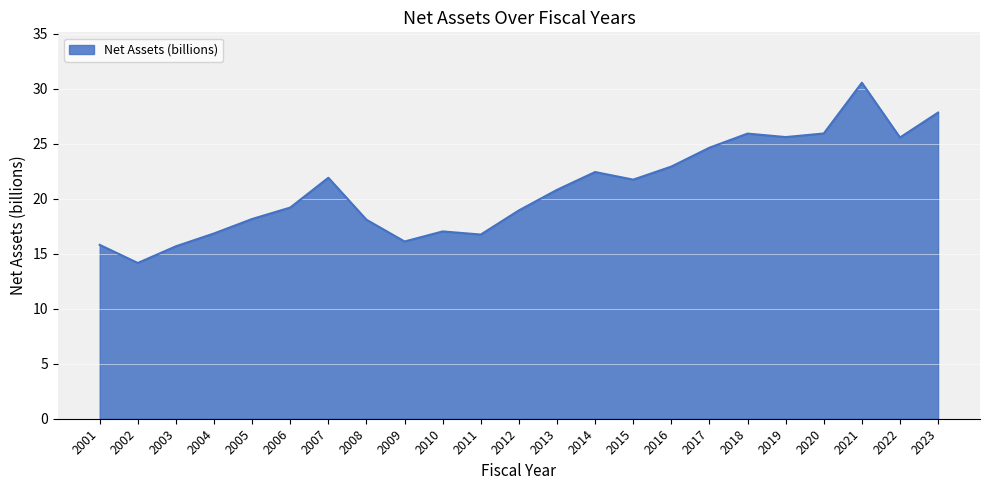

At which category does the data reach its first local peak?

2007